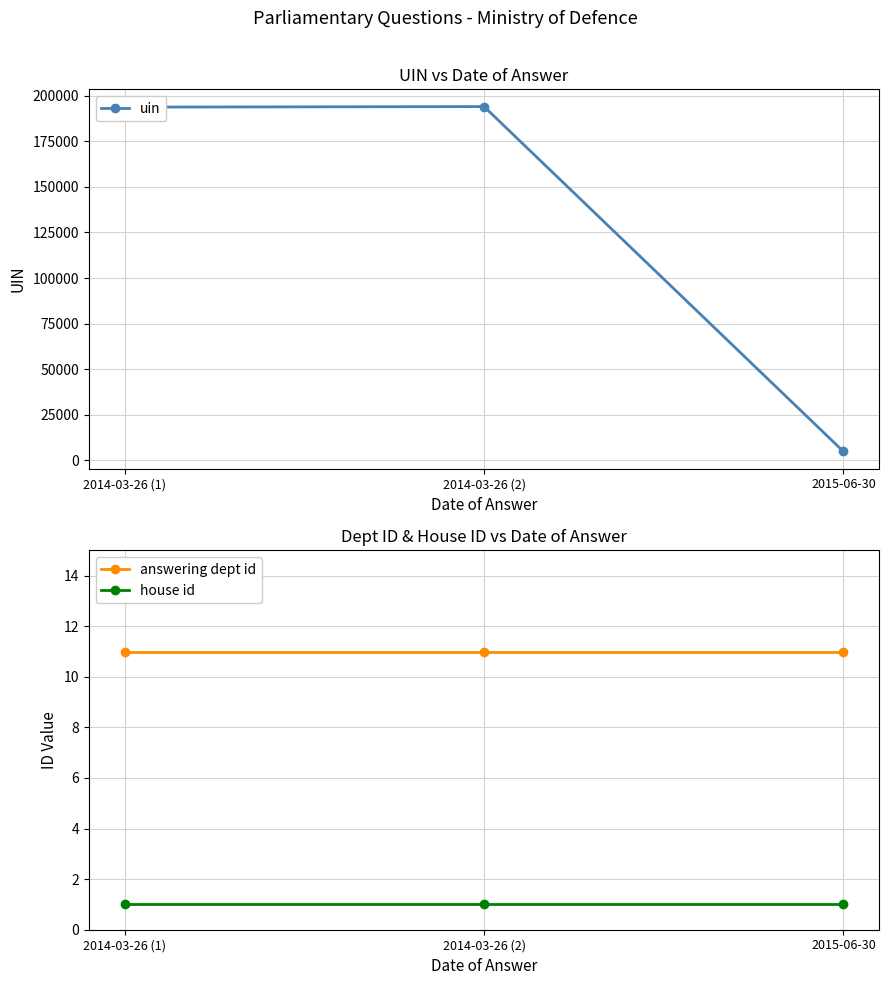

How many lines are shown in the chart?

3